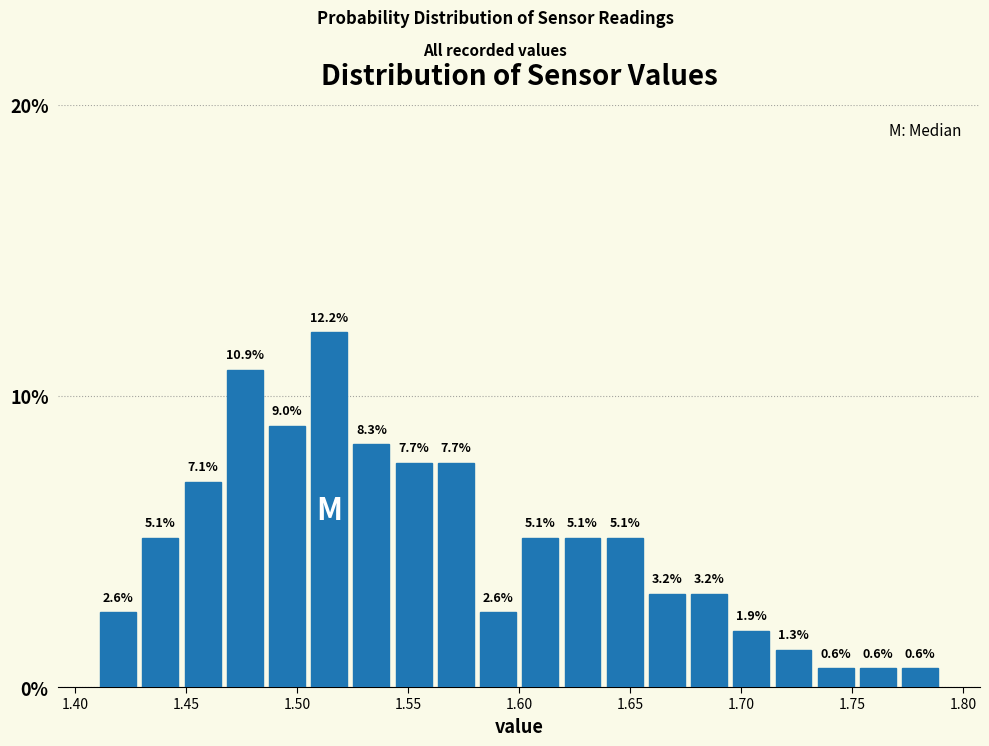

Read against the x-axis, roughly where is the centre of the tallest bar?

1.515